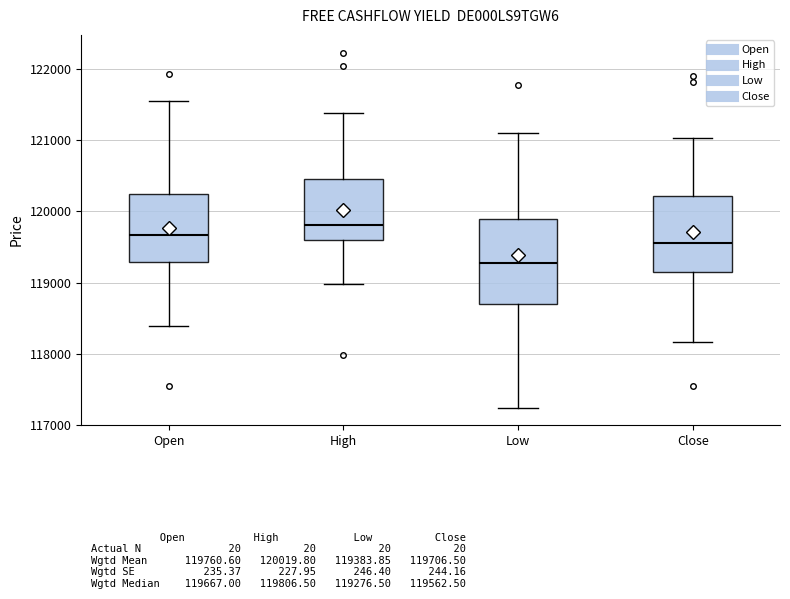

Reading left to right, read every box against the y-axis: the position of its median line, the range the box covers, and the ends of its whiskers. The values are not printed on the chart, so give them approximately, as read against the axis.

Open: median 119700, box 119300 to 120200, whiskers 118400 to 121500
High: median 119800, box 119600 to 120500, whiskers 119000 to 121400
Low: median 119300, box 118700 to 119900, whiskers 117200 to 121100
Close: median 119600, box 119200 to 120200, whiskers 118200 to 121000